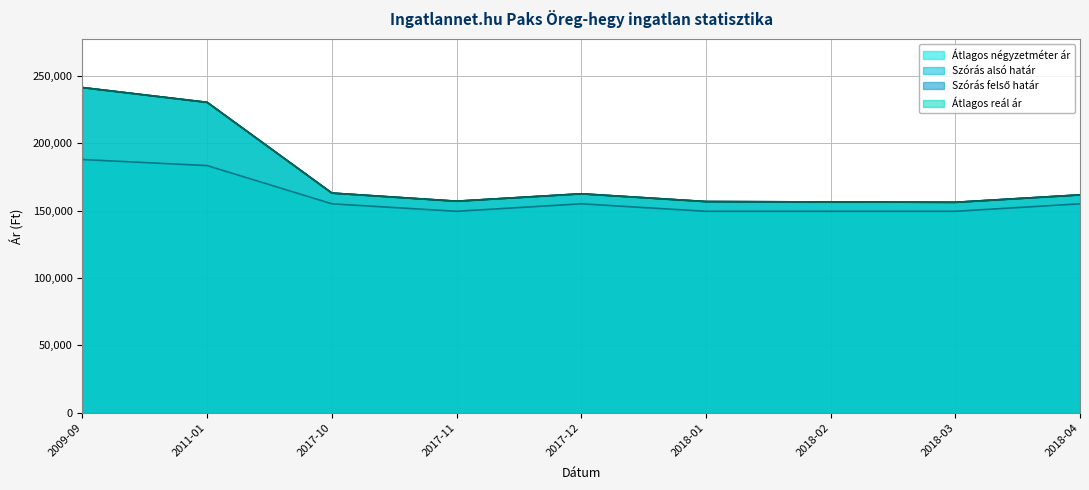

What is the value of the Átlagos reál ár point at the 8th from the left?

156112